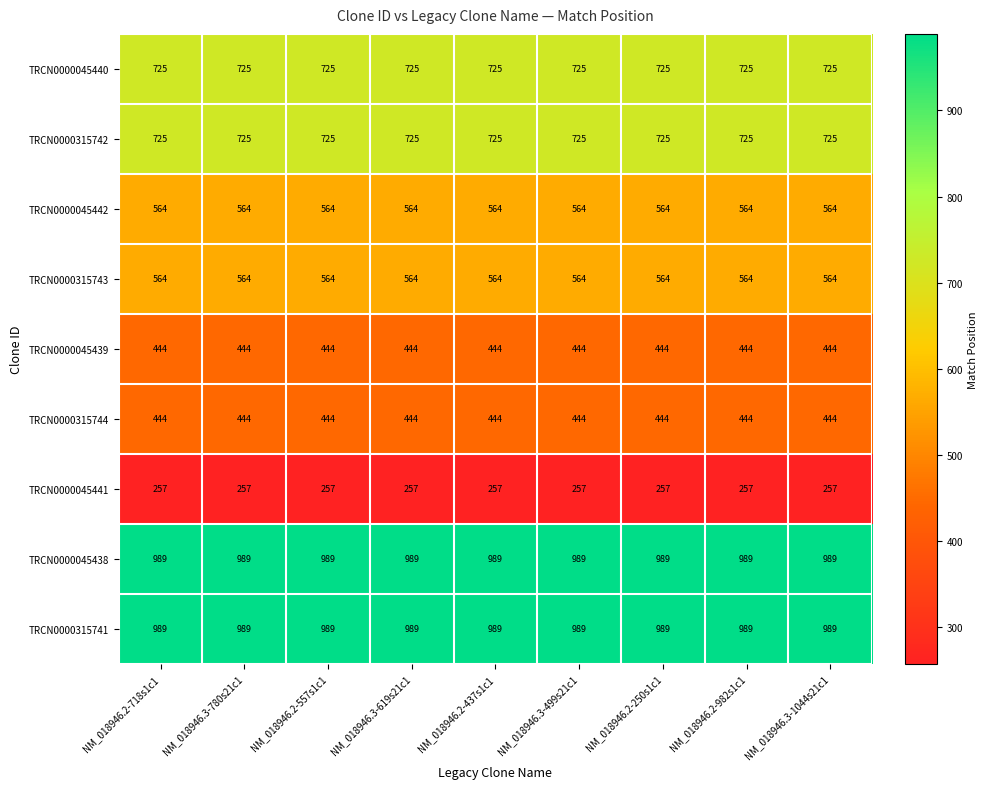

What is the total value across all series at NM_018946.2-718s1c1?

5701